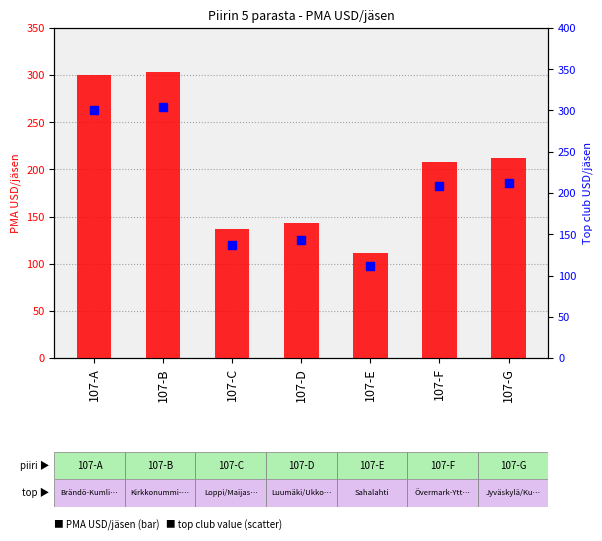

Is the value of Top club USD/jäsen at 107-B greater than the value of PMA USD/jäsen at 107-G?

Yes